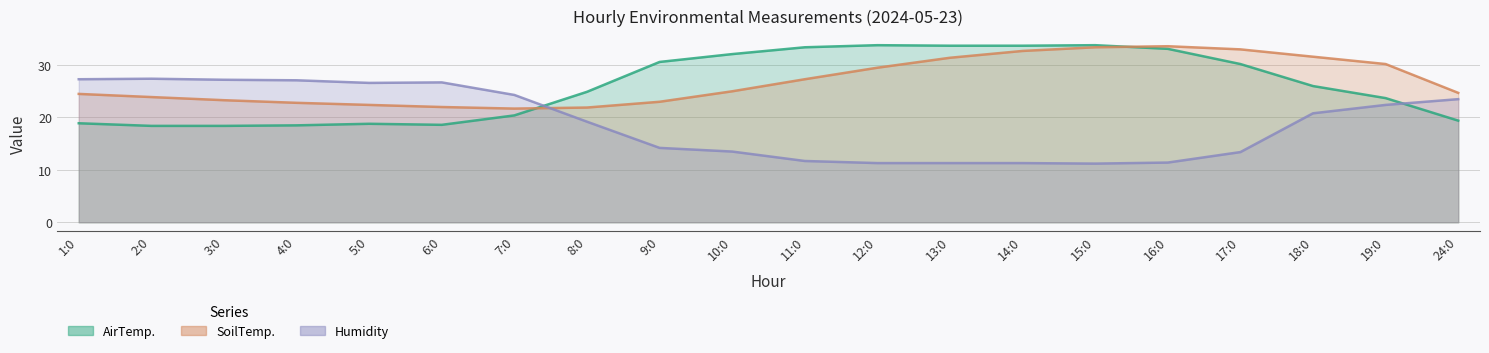

How many times do Humidity and SoilTemp. cross each other?

1